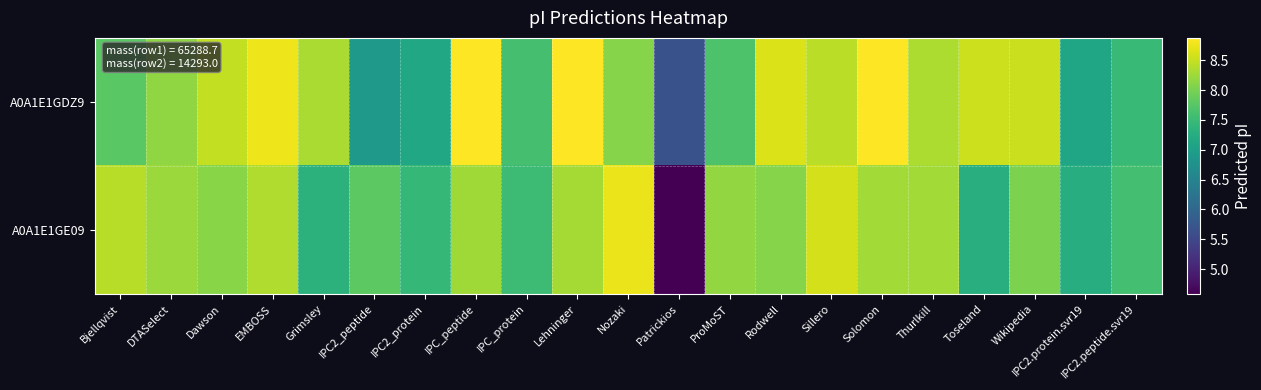

Rank the series at EMBOSS from lowest to highest value.

A0A1E1GE09, A0A1E1GDZ9